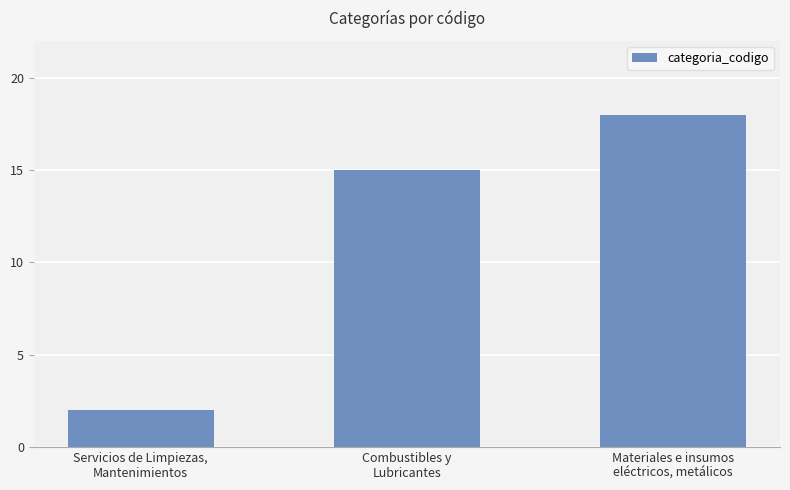

The value at Servicios de Limpiezas,
Mantenimientos is 3. True or false?

False